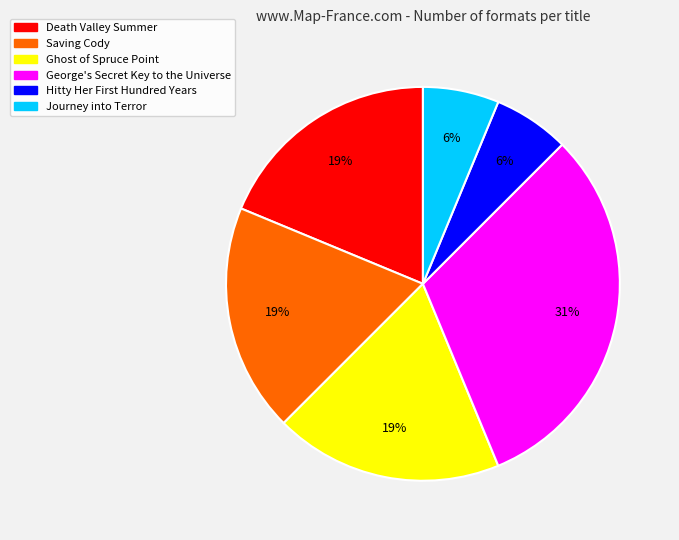

How many slices are in this pie chart?

6